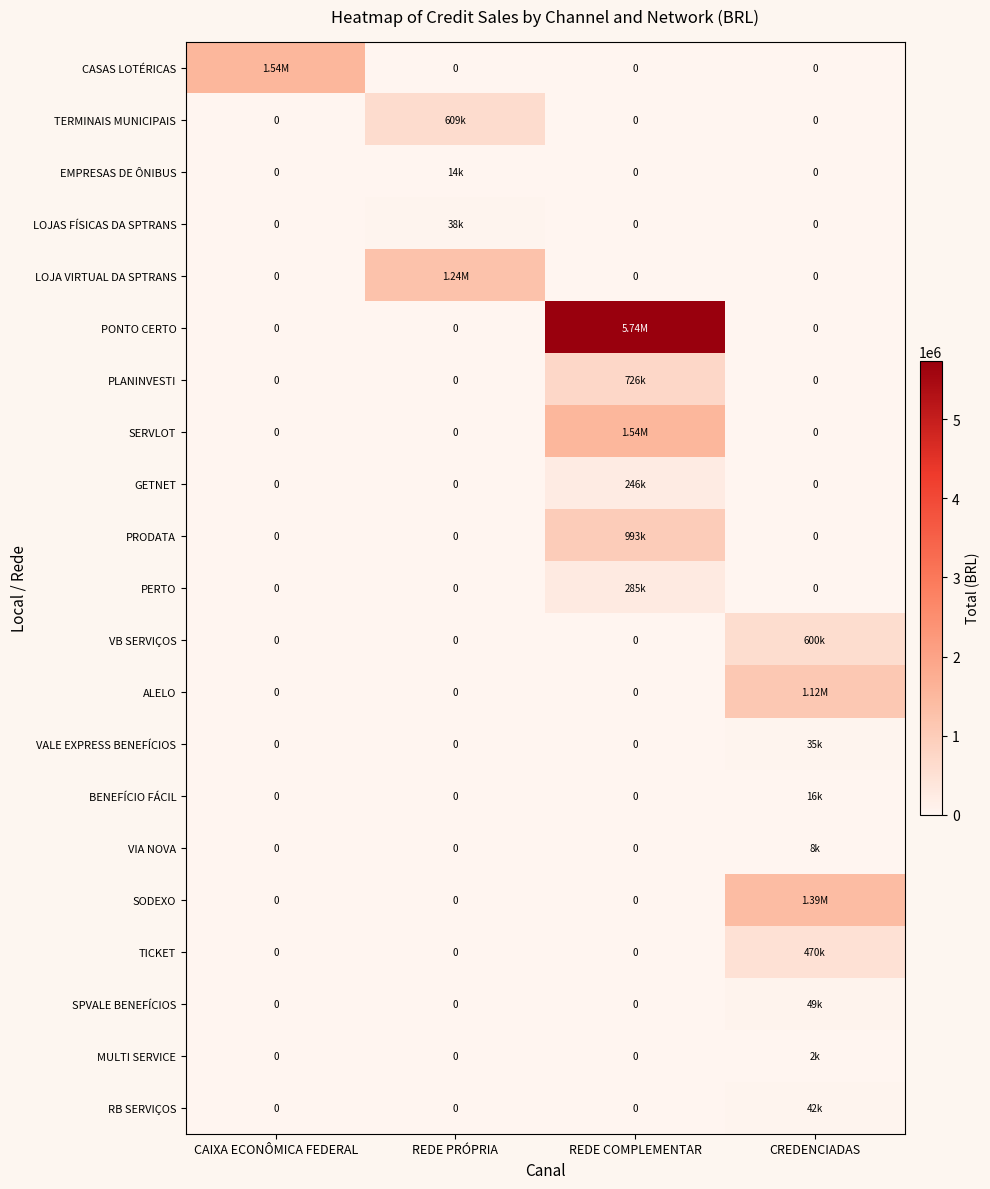

What is the sum of all MULTI SERVICE values?

2106.3